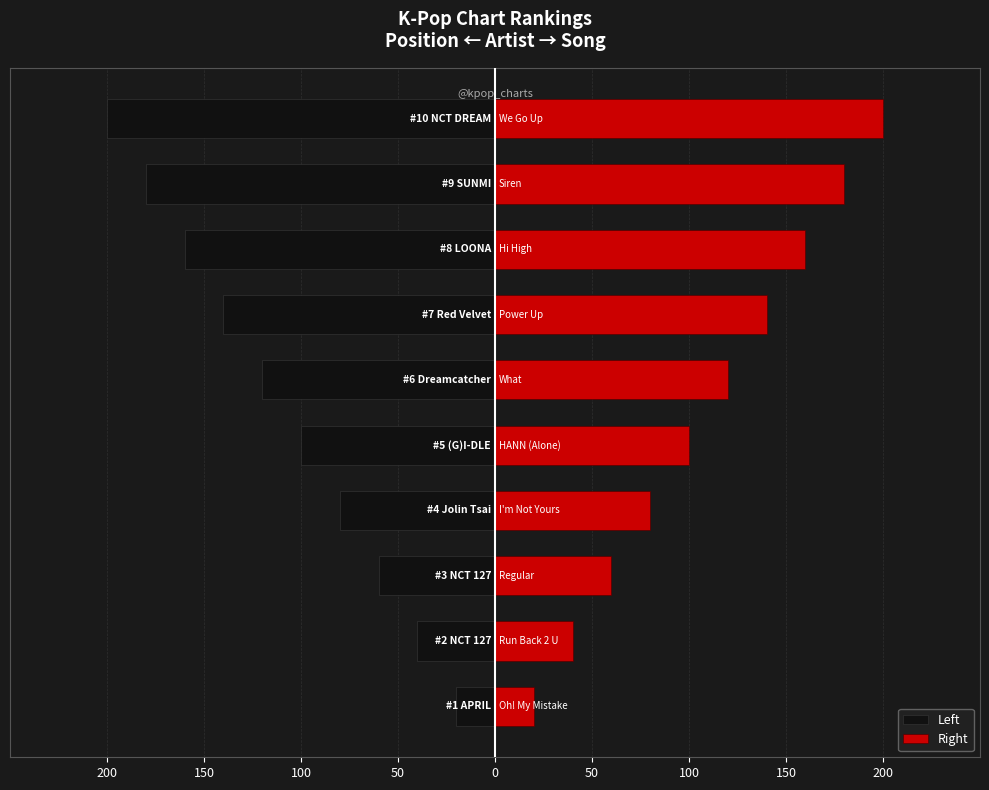

What are all the series names shown in the legend?

Left, Right